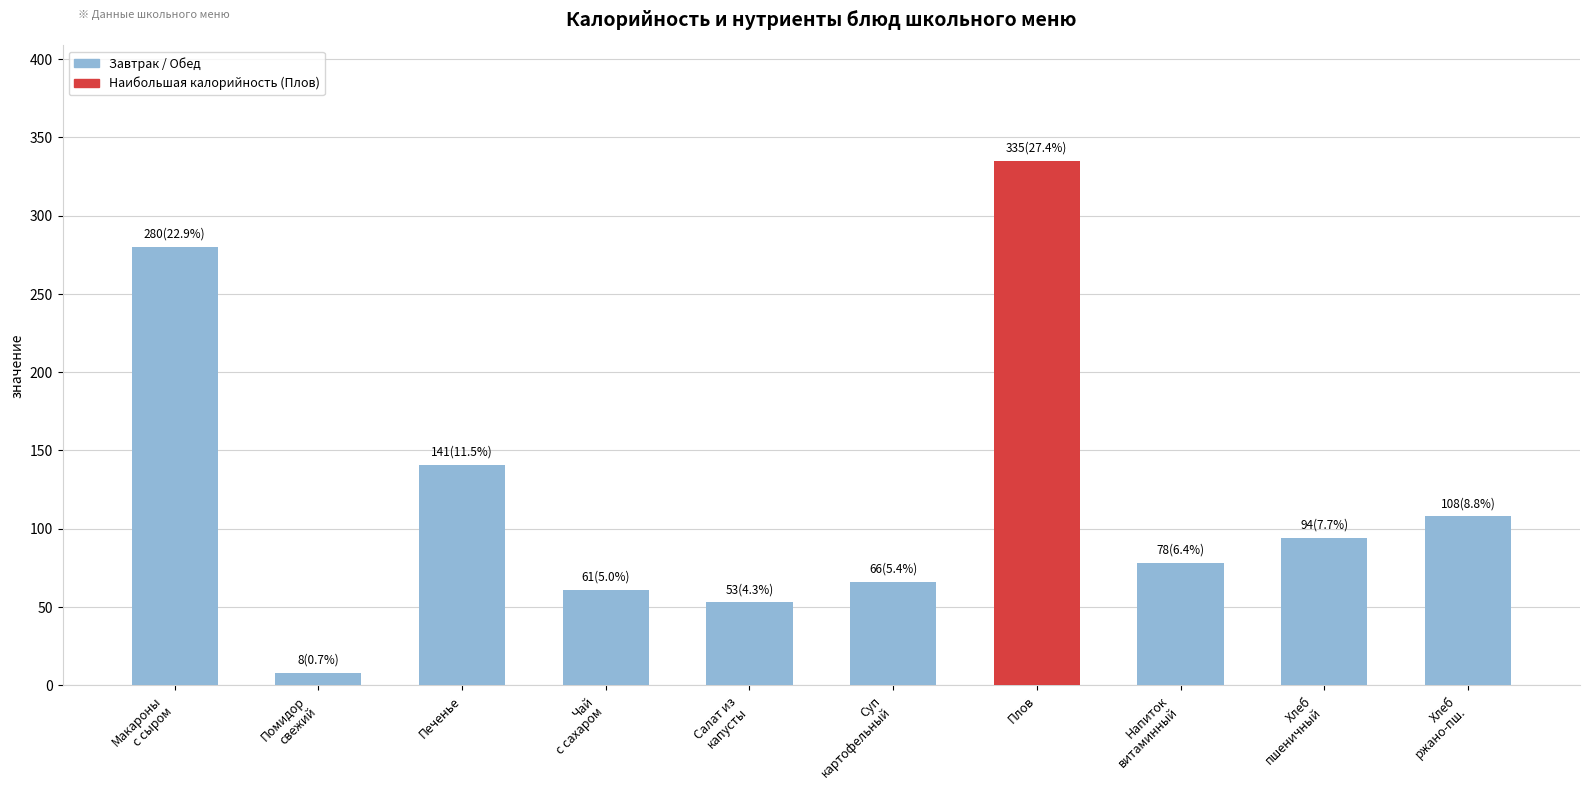

What value does the data have at Салат из
капусты?

53